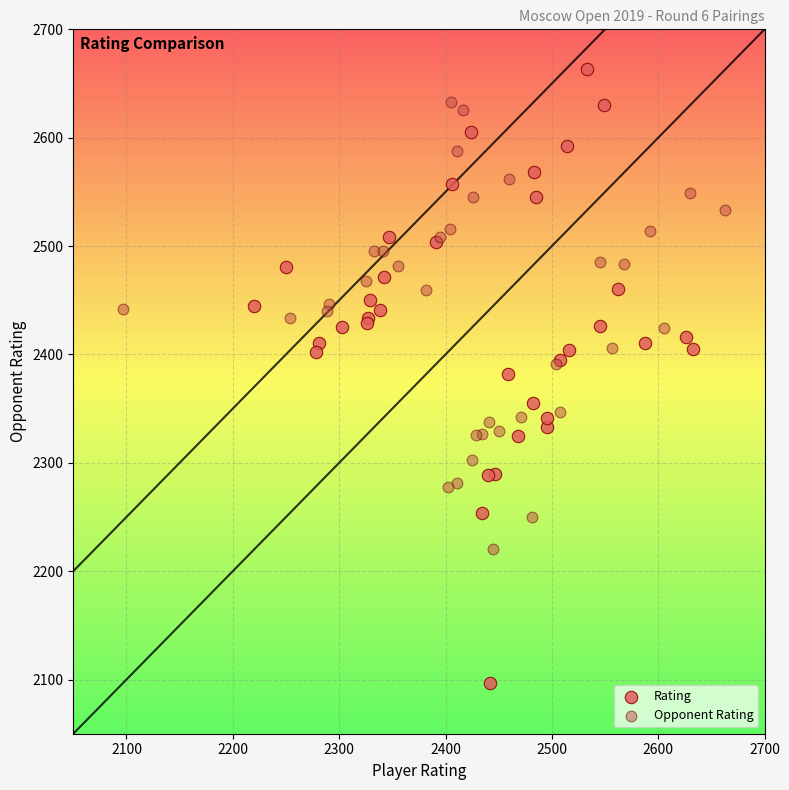

Which series contains the highest Y value?

Rating